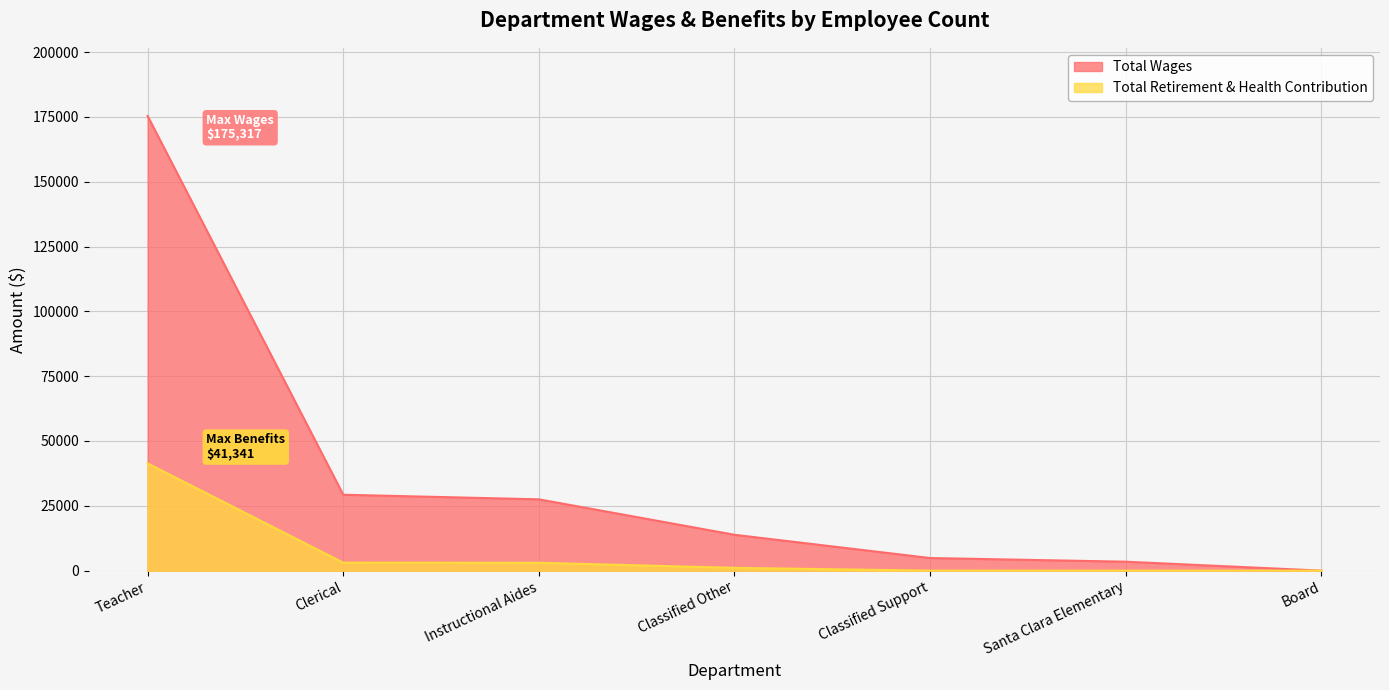

Which series has the largest range (max minus min)?

Total Wages